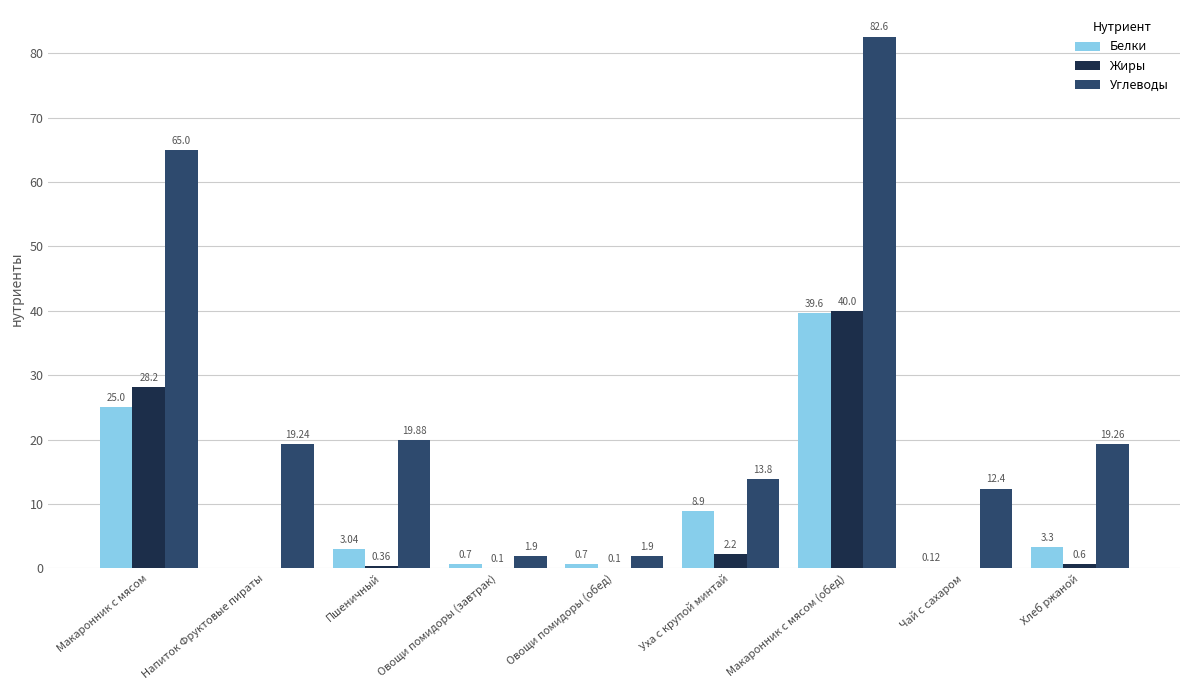

How many groups of bars are there?

9